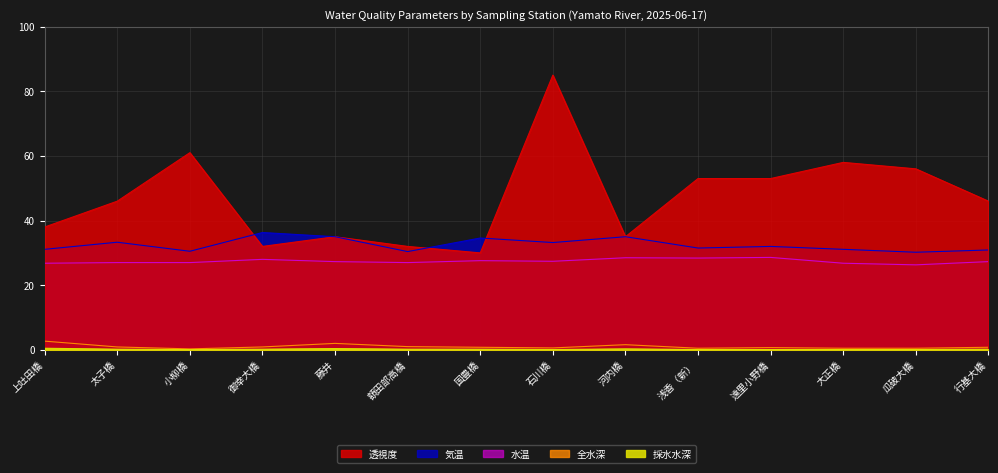

What is the label of the 5th point from the right?

浅香（新）